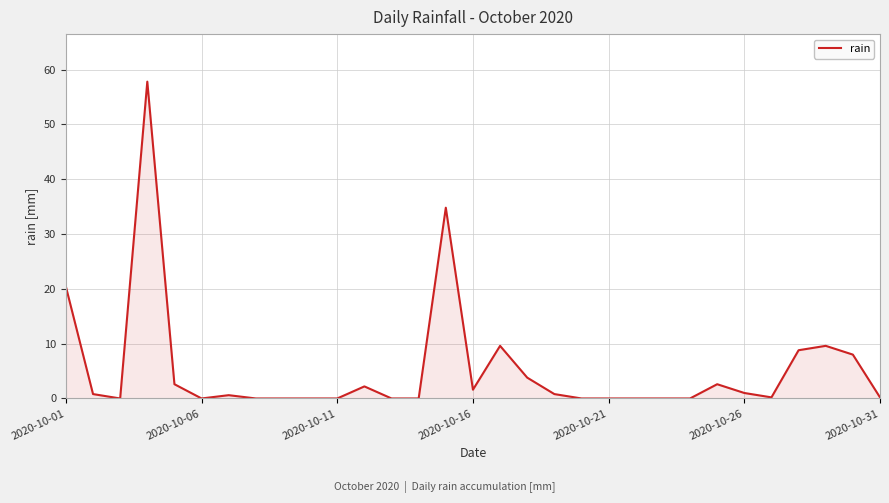

What is the difference between the maximum and minimum values?

57.8